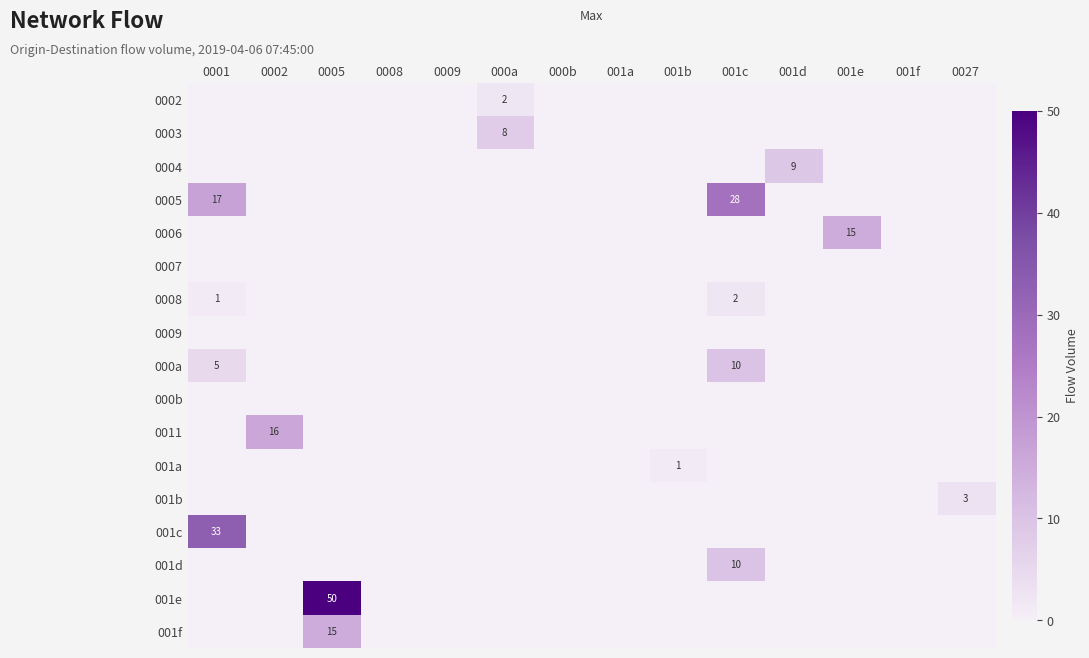

Rank the series by their maximum value, from highest to lowest.

001e, 001c, 0005, 0011, 0006, 001f, 000a, 001d, 0004, 0003, 001b, 0002, 0008, 001a, 0007, 0009, 000b